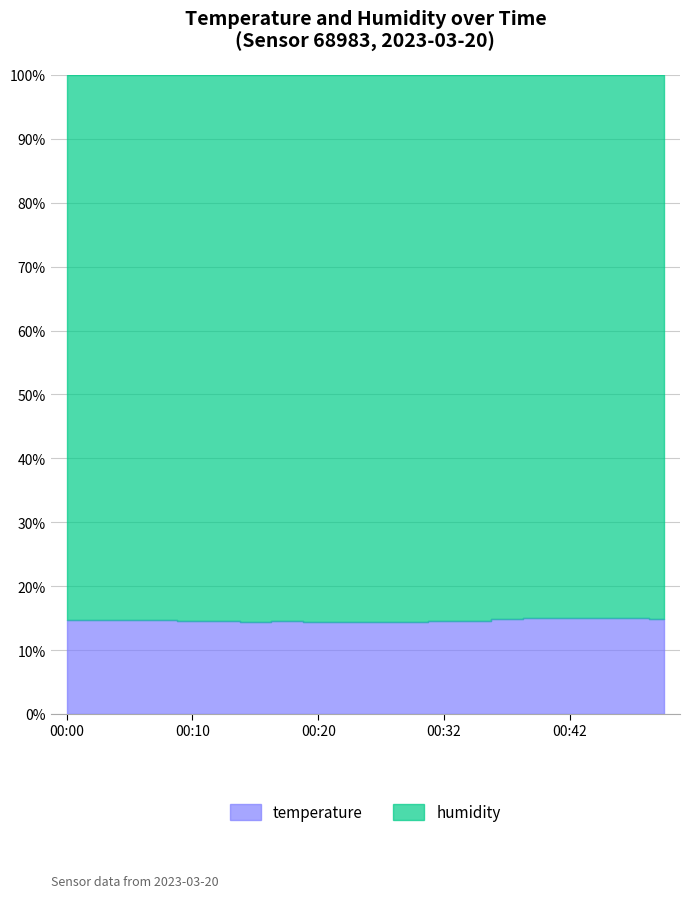

True or false: the data shows 19.8 at 00:27.

False